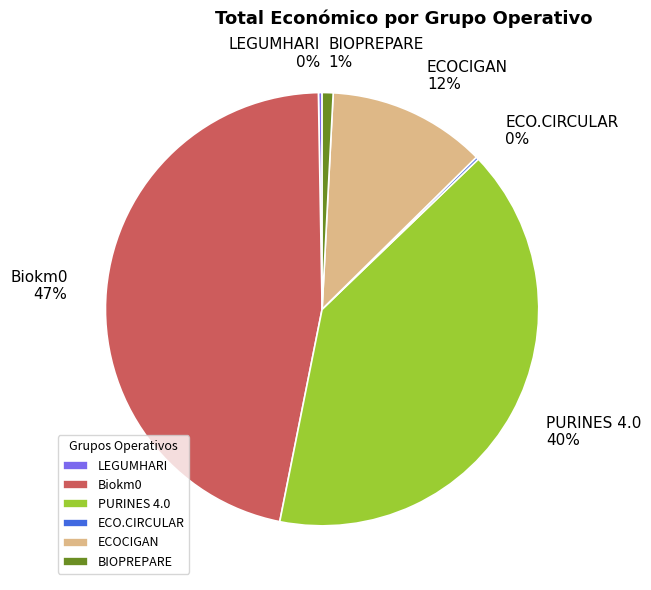

Which slice is the largest?

Biokm0